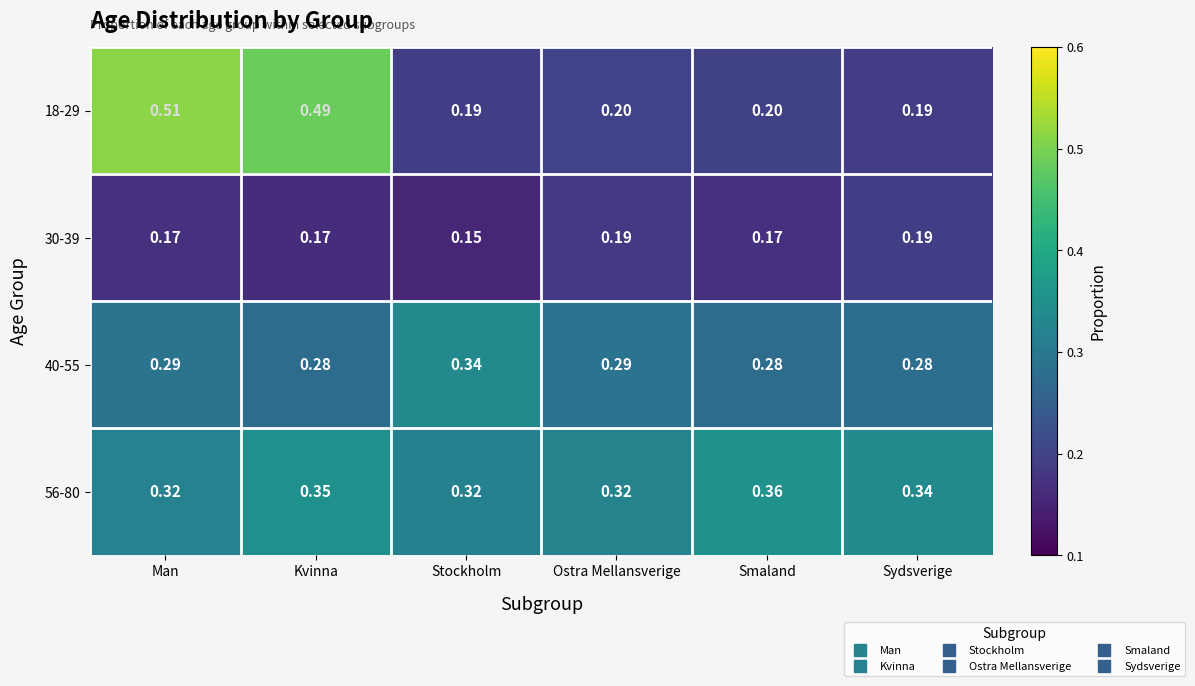

Which series has the largest range (max minus min)?

18-29